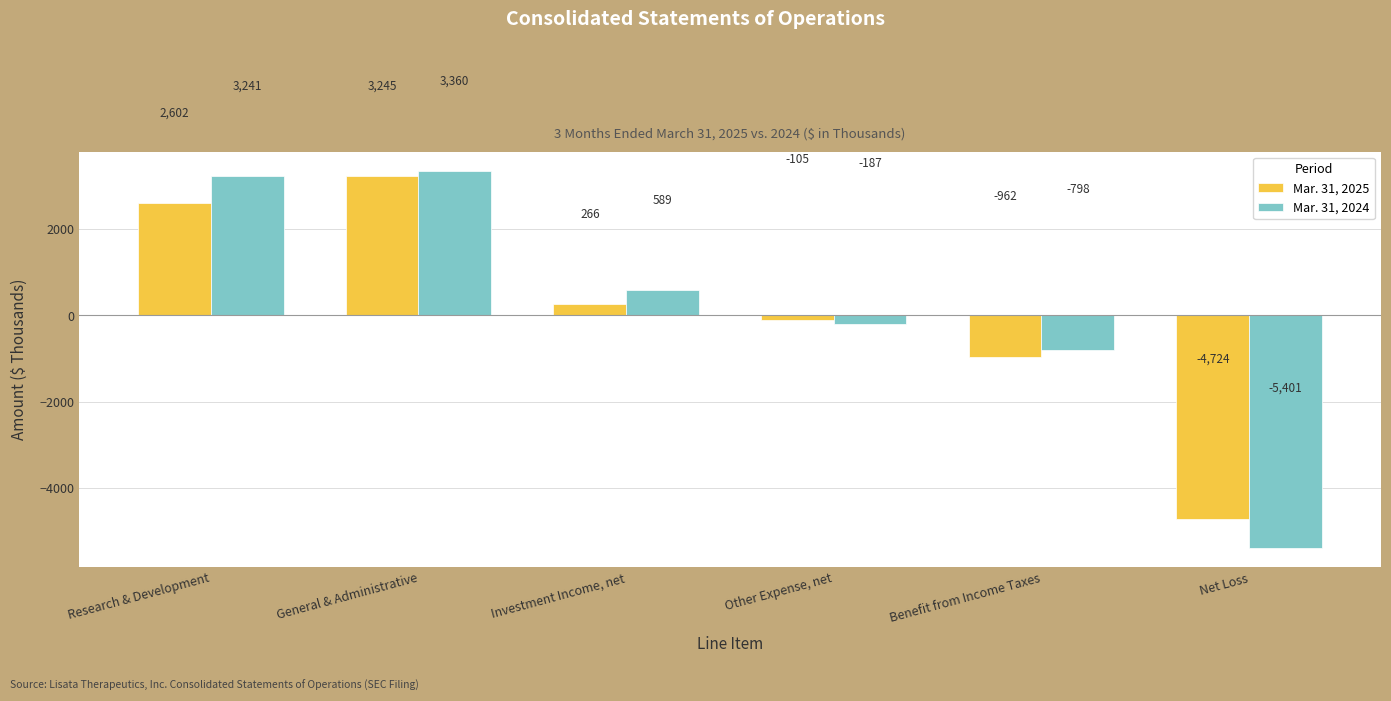

Rank the categories by Mar. 31, 2024 value from highest to lowest.

General & Administrative, Research & Development, Investment Income, net, Other Expense, net, Benefit from Income Taxes, Net Loss